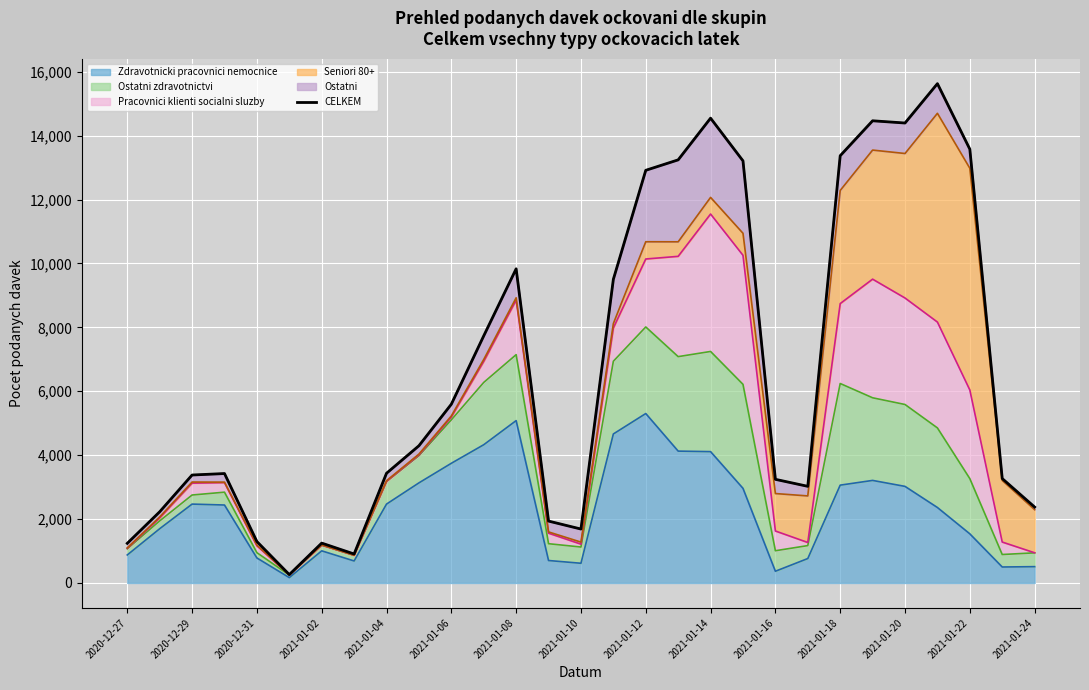

What is the sum of all values?

195280